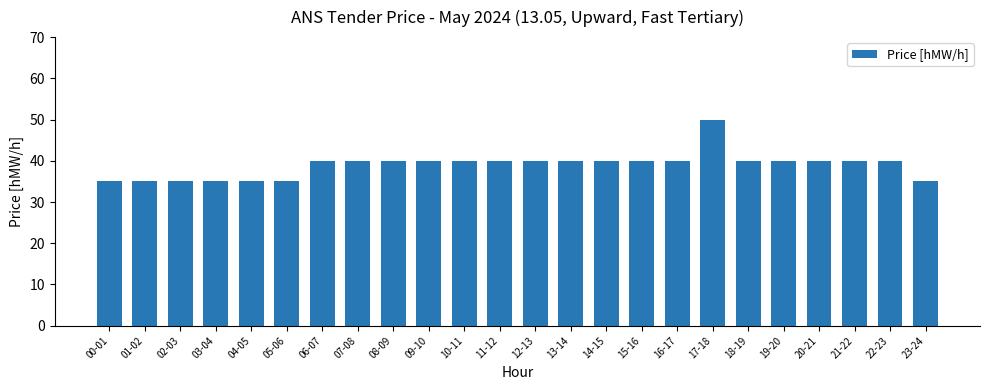

Reading left to right, what are all the values shown in this chart?

00-01=35	01-02=35	02-03=35	03-04=35	04-05=35	05-06=35	06-07=40	07-08=40	08-09=40	09-10=40	10-11=40	11-12=40	12-13=40	13-14=40	14-15=40	15-16=40	16-17=40	17-18=50	18-19=40	19-20=40	20-21=40	21-22=40	22-23=40	23-24=35